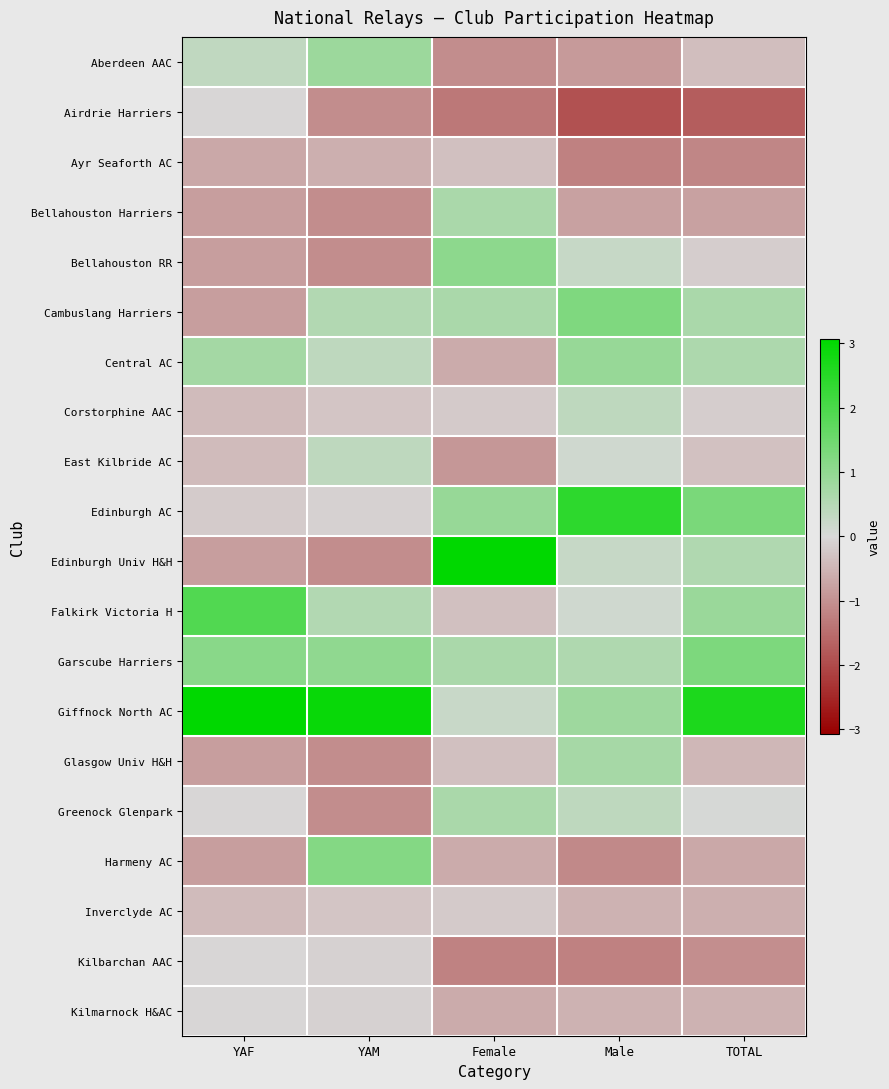

At how many categories does at least one series exceed 1?

5